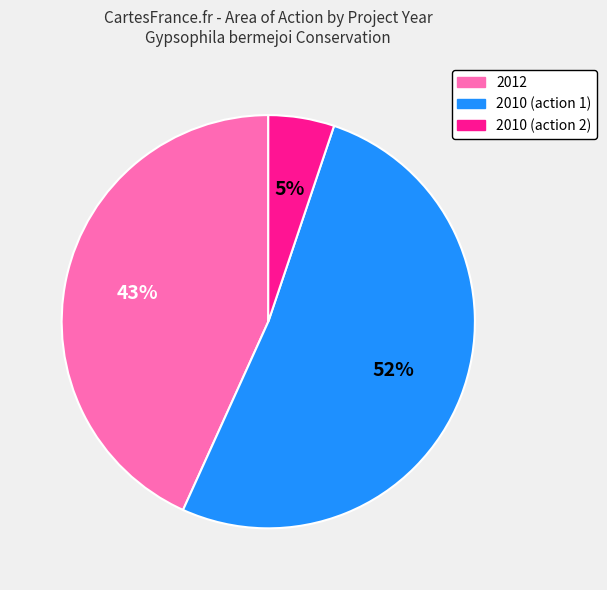

Which slice is the largest?

2010 (action 1)